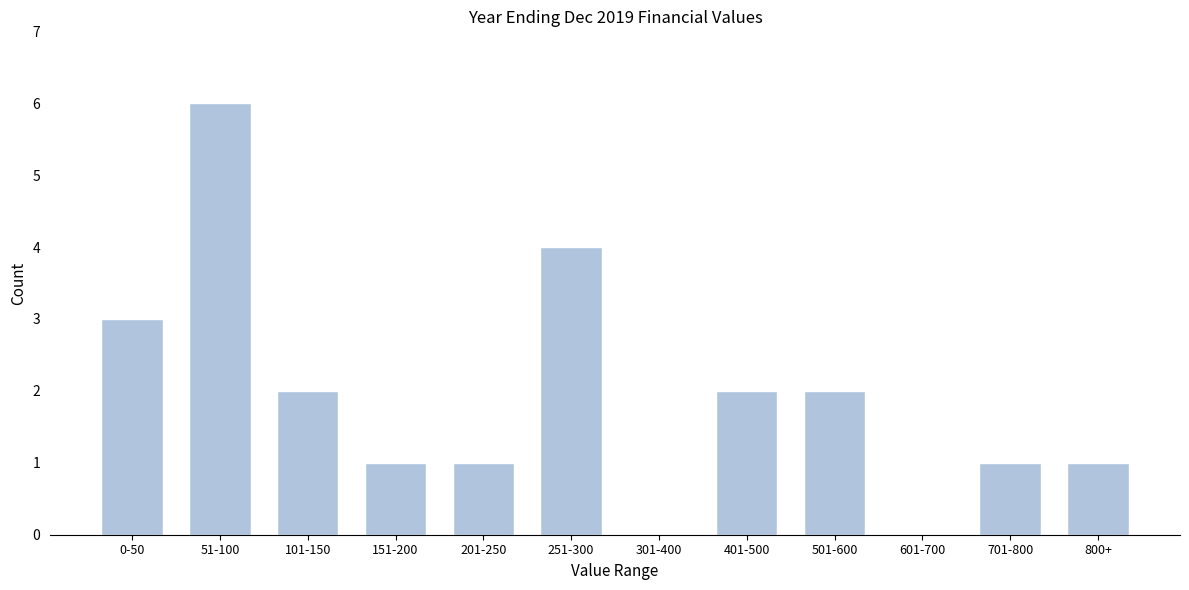

Reading left to right, what are all the values shown in this chart?

0-50=3	51-100=6	101-150=2	151-200=1	201-250=1	251-300=4	301-400=0	401-500=2	501-600=2	601-700=0	701-800=1	800+=1